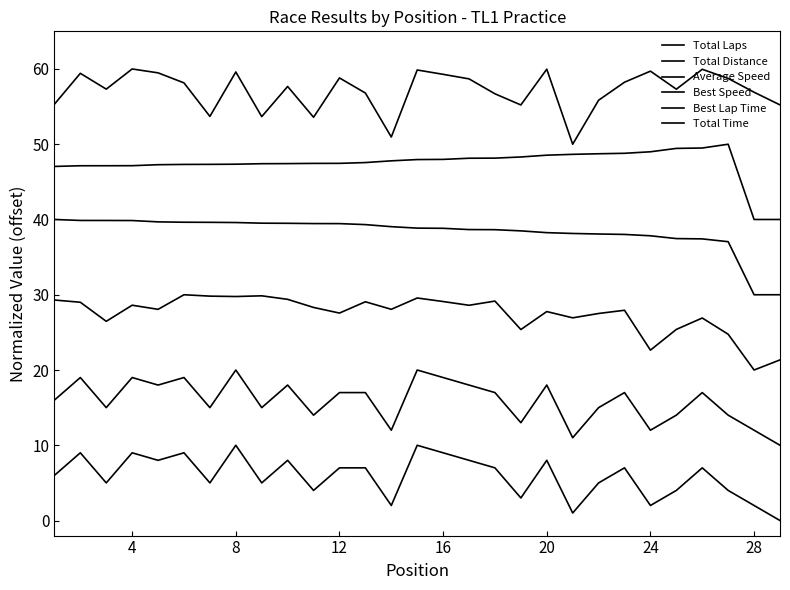

Does the chart display data point markers on the line(s)?

No